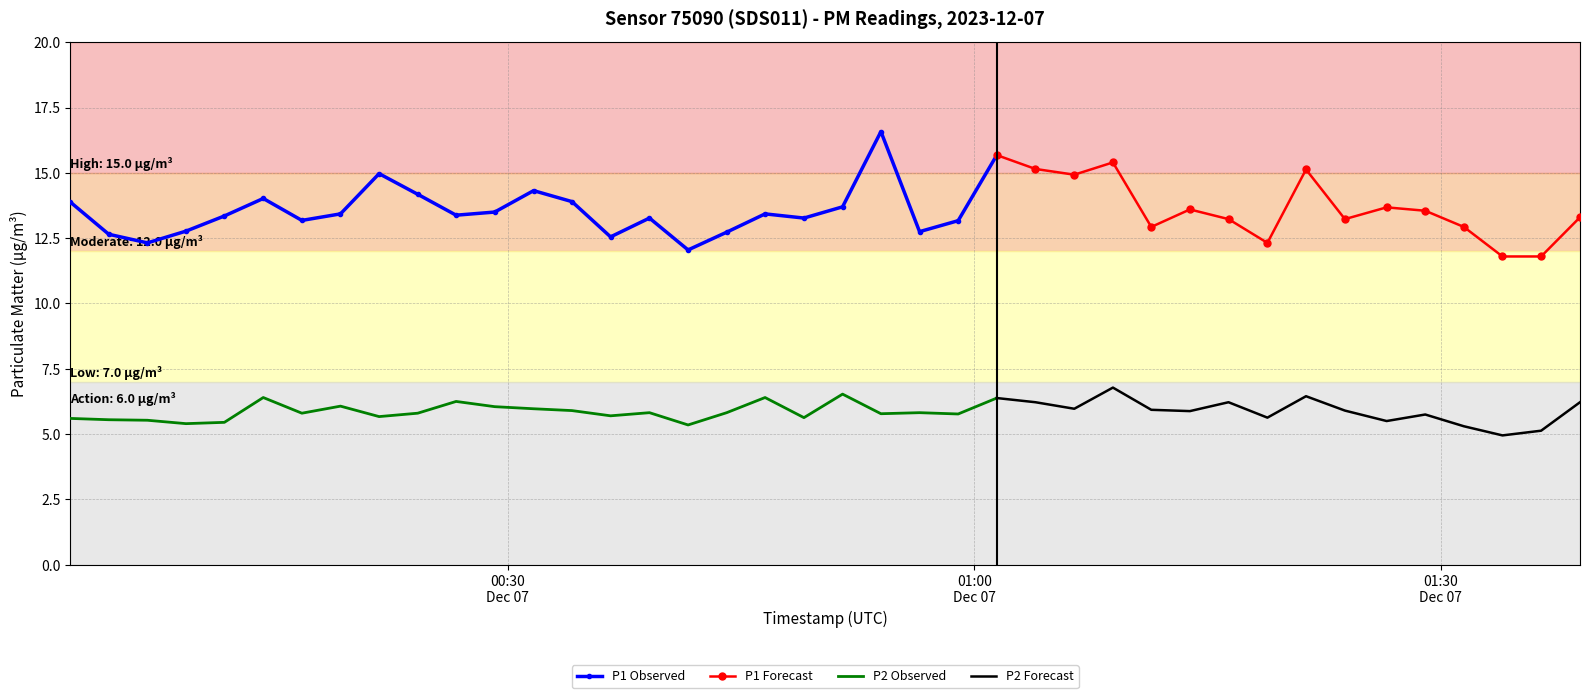

What is the value of the P2 point at the 35th from the left?

5.5